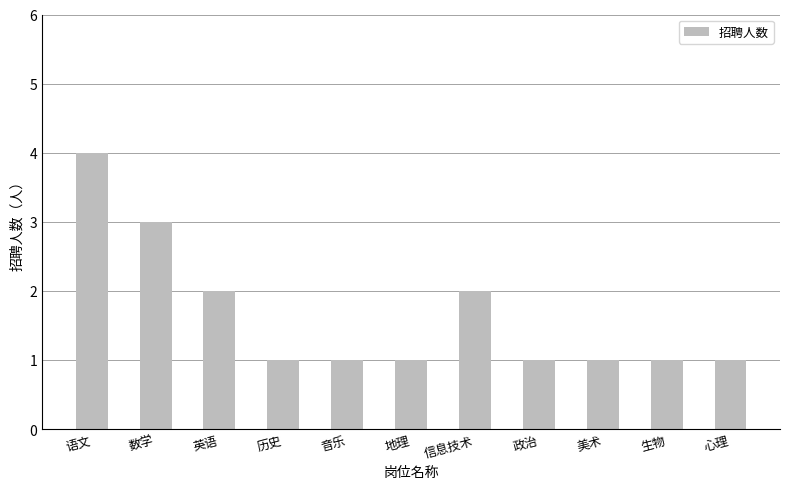

Which category has the highest value across all series?

语文